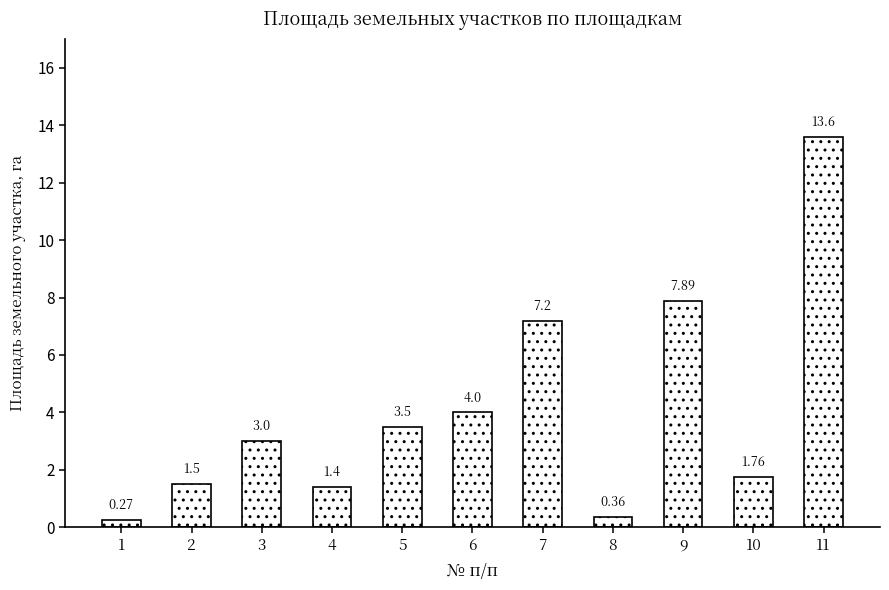

Rank the categories by value from highest to lowest.

11, 9, 7, 6, 5, 3, 10, 2, 4, 8, 1